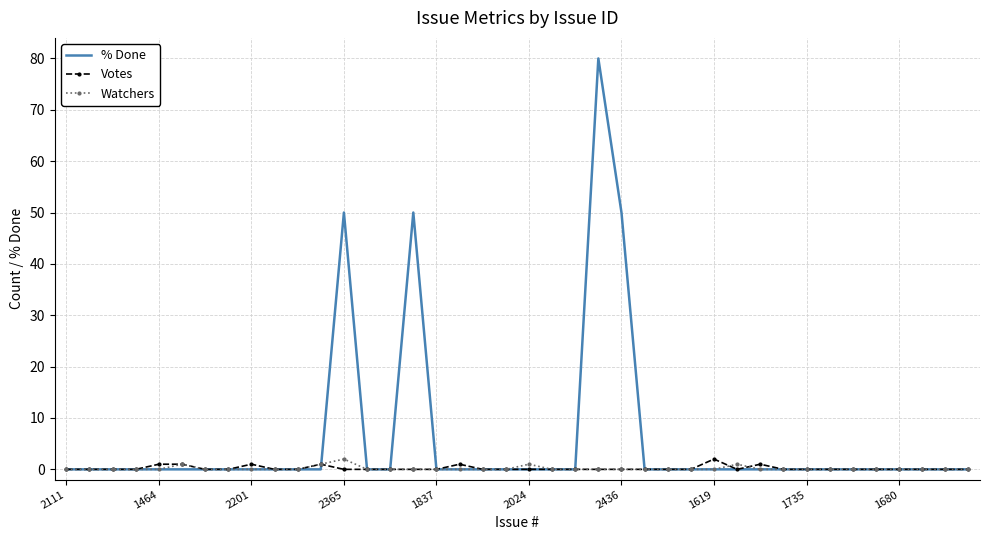

Which series has the largest range (max minus min)?

% Done